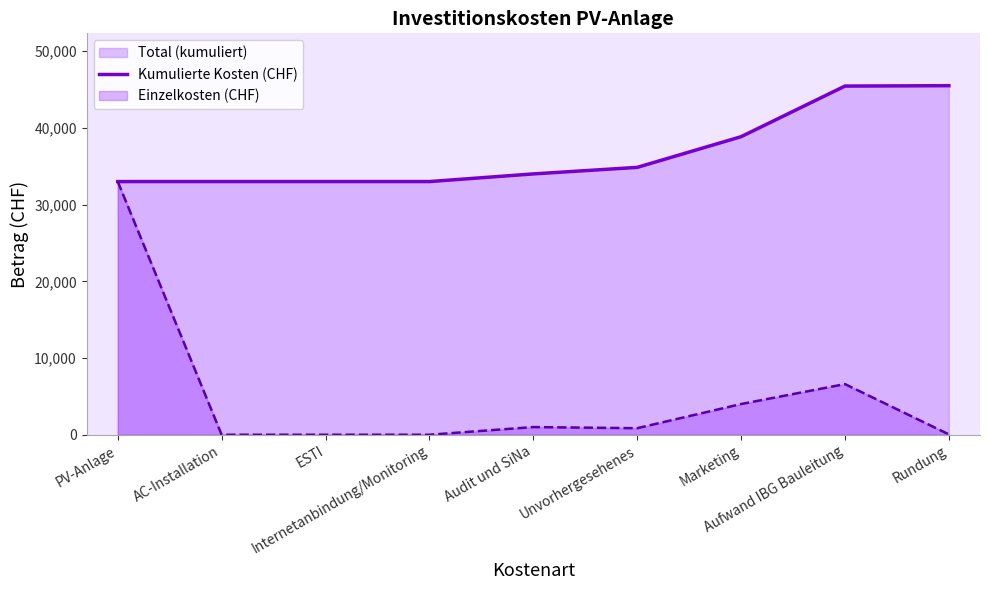

Between Rundung and Internetanbindung/Monitoring, which is larger?

Rundung